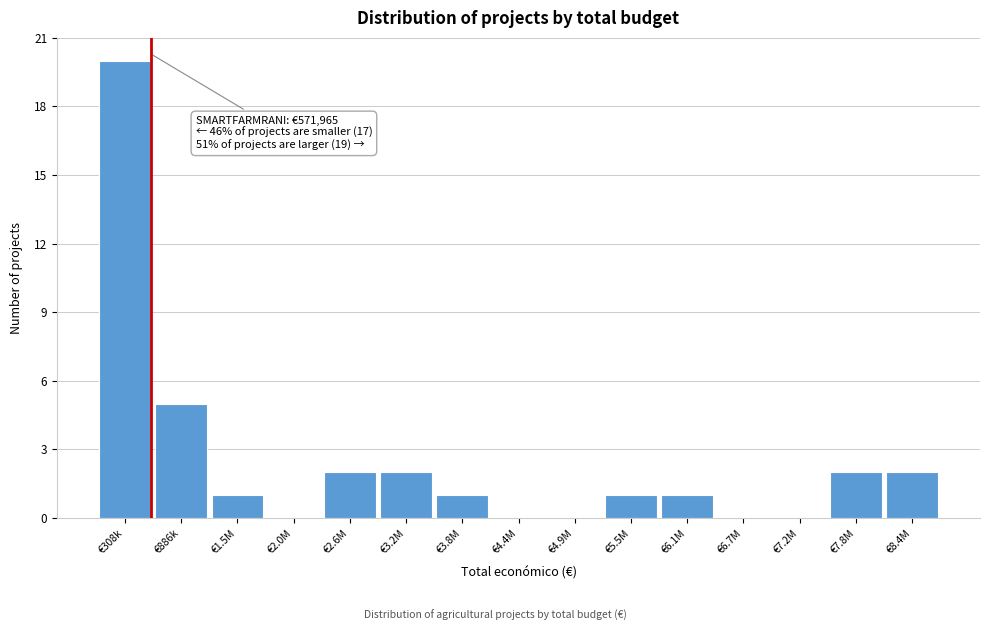

Reading right to left, what are all the values shown in this chart?

€8.4M=2	€7.8M=2	€7.2M=0	€6.7M=0	€6.1M=1	€5.5M=1	€4.9M=0	€4.4M=0	€3.8M=1	€3.2M=2	€2.6M=2	€2.0M=0	€1.5M=1	€886k=5	€308k=20